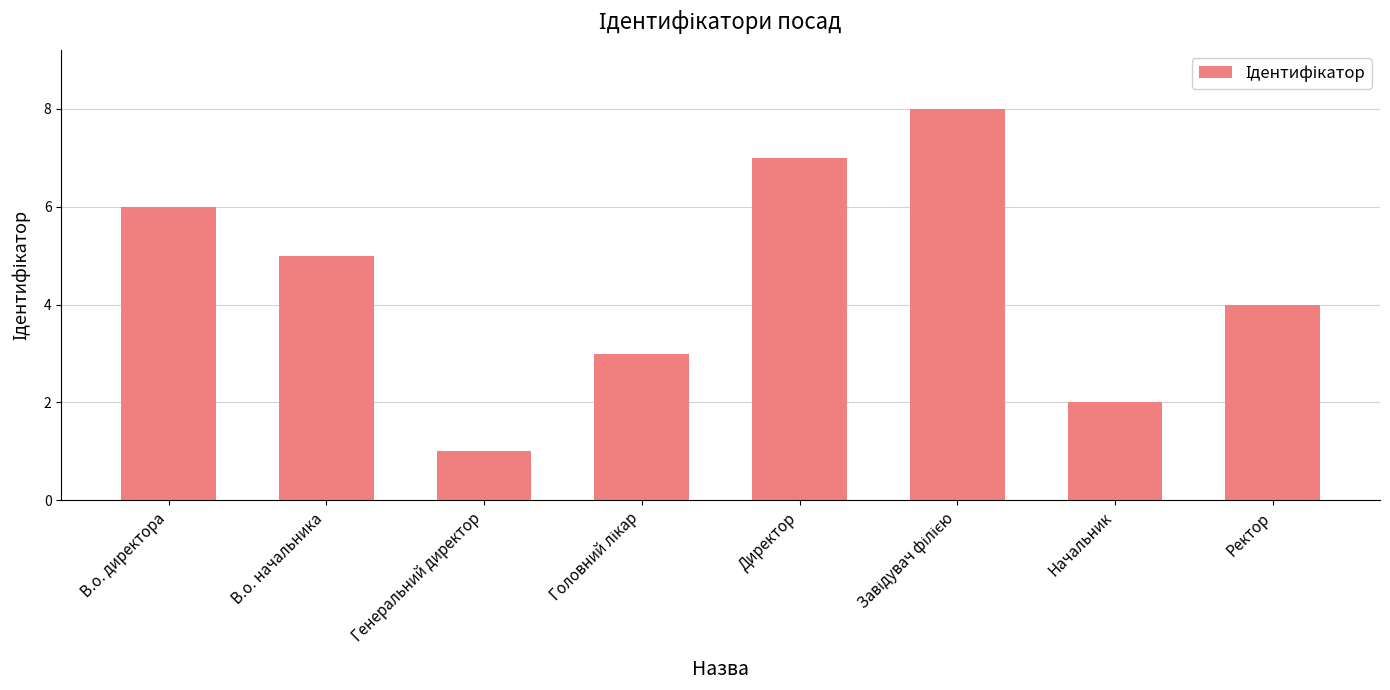

What is the label of the 7th bar from the left?

Начальник